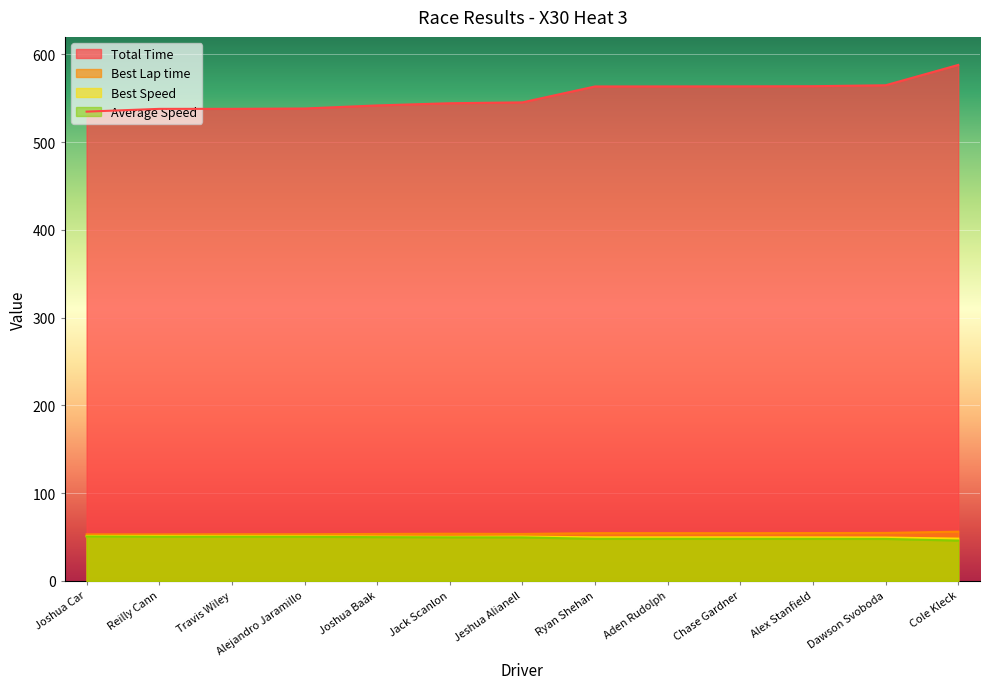

Reading left to right, extract all data points from this chart.

Total Time: Joshua Car=534.8	Reilly Cann=538.0	Travis Wiley=538.0	Alejandro Jaramillo=538.4	Joshua Baak=541.9	Jack Scanlon=544.4	Jeshua Alianell=545.4	Ryan Shehan=563.5	Aden Rudolph=563.6	Chase Gardner=563.6	Alex Stanfield=563.8	Dawson Svoboda=564.9	Cole Kleck=588.0
Best Lap time: Joshua Car=53.0	Reilly Cann=53.0	Travis Wiley=53.1	Alejandro Jaramillo=53.1	Joshua Baak=53.5	Jack Scanlon=53.7	Jeshua Alianell=53.5	Ryan Shehan=54.4	Aden Rudolph=54.4	Chase Gardner=54.4	Alex Stanfield=54.5	Dawson Svoboda=54.6	Cole Kleck=56.1
Best Speed: Joshua Car=50.9	Reilly Cann=51.0	Travis Wiley=50.8	Alejandro Jaramillo=50.8	Joshua Baak=50.5	Jack Scanlon=50.3	Jeshua Alianell=50.5	Ryan Shehan=49.6	Aden Rudolph=49.6	Chase Gardner=49.7	Alex Stanfield=49.6	Dawson Svoboda=49.4	Cole Kleck=48.2
Average Speed: Joshua Car=50.5	Reilly Cann=50.2	Travis Wiley=50.2	Alejandro Jaramillo=50.2	Joshua Baak=49.8	Jack Scanlon=49.6	Jeshua Alianell=49.5	Ryan Shehan=47.9	Aden Rudolph=47.9	Chase Gardner=47.9	Alex Stanfield=47.9	Dawson Svoboda=47.8	Cole Kleck=45.9